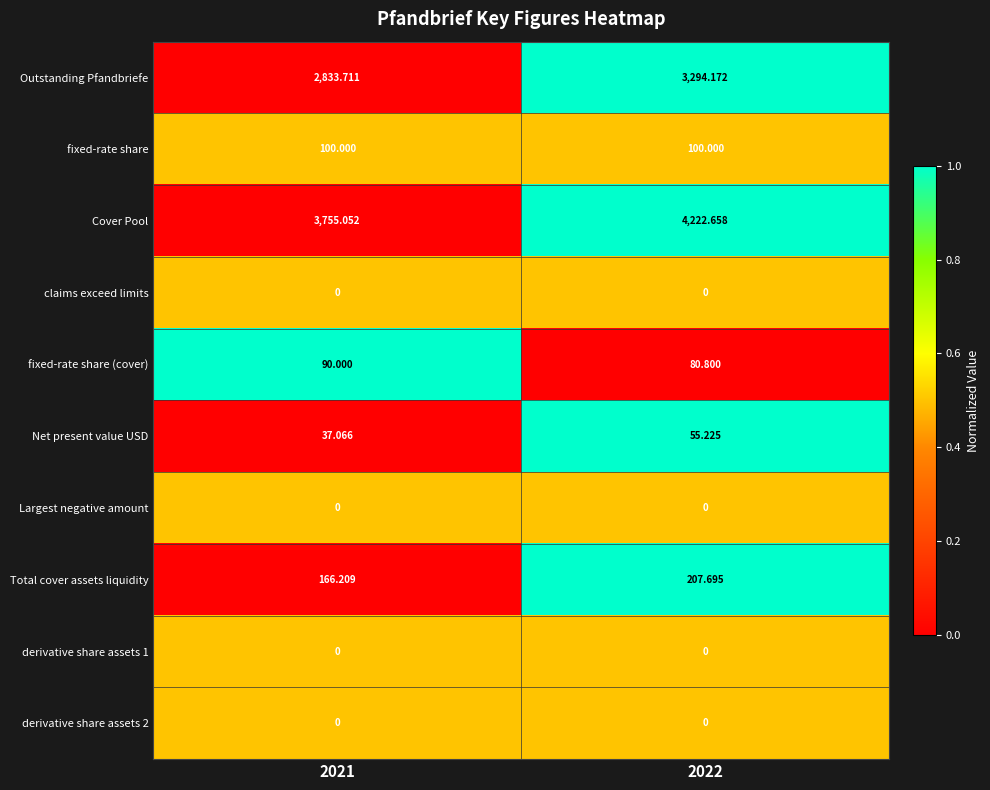

At which category does the chart reach its peak across all series?

2022